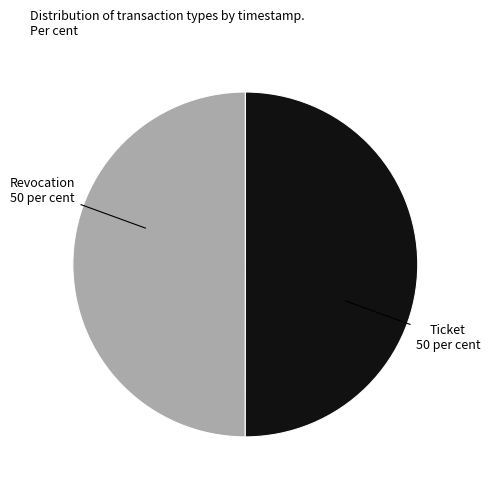

What is the total percentage of Revocation and Ticket?

100.0%